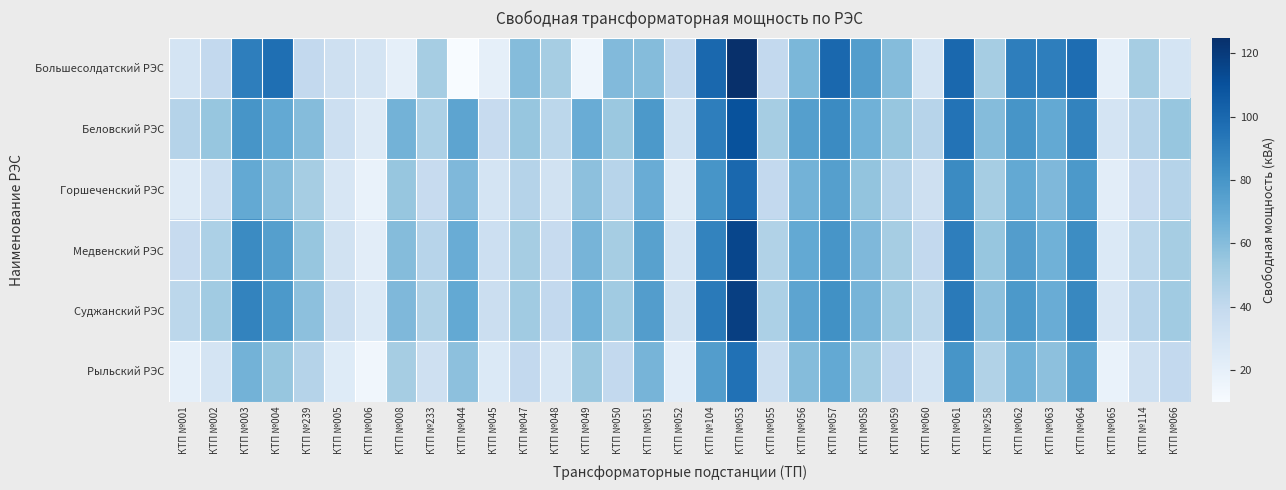

Which series has the largest total across all categories?

Беловский РЭС